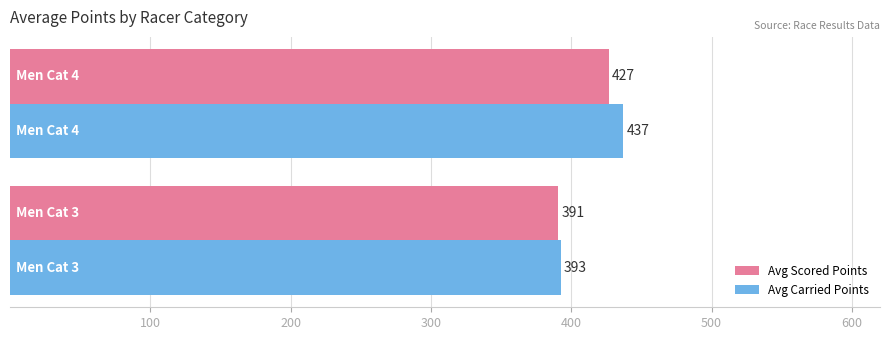

What is the sum of all Avg Carried Points values?

829.7